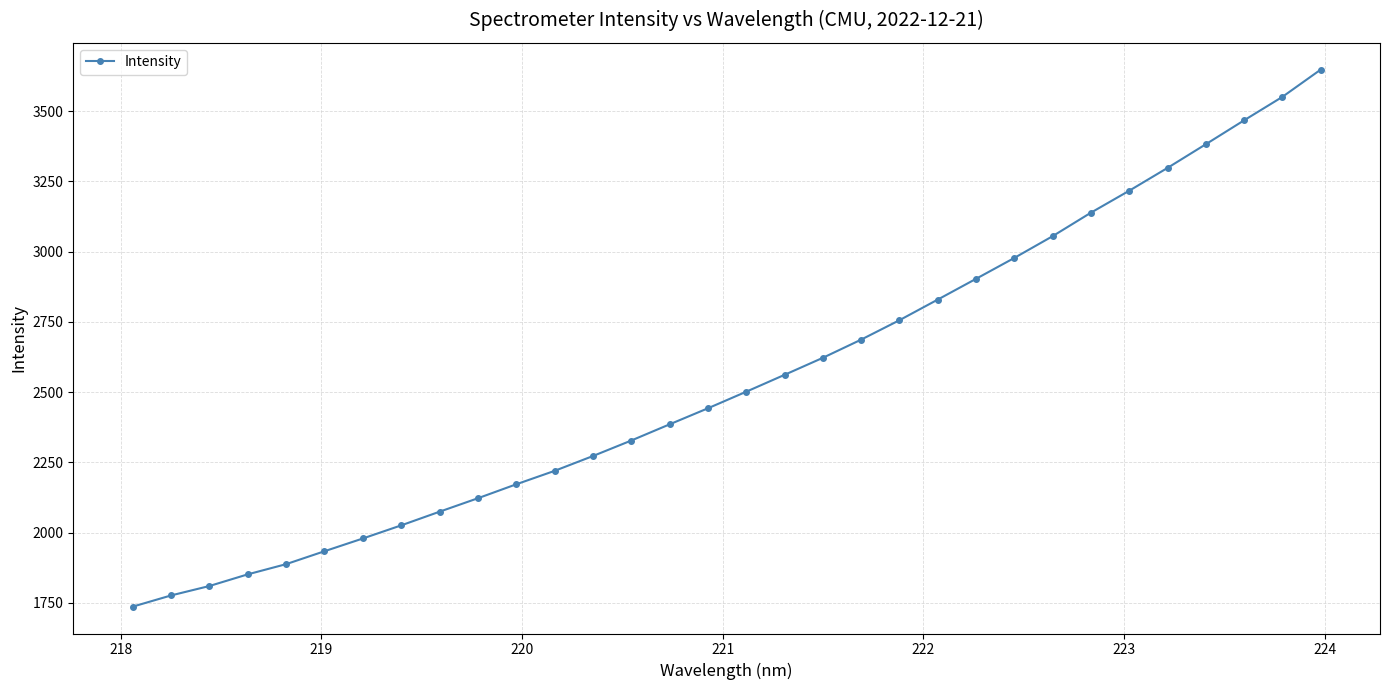

What is the greatest value displayed?

3647.3